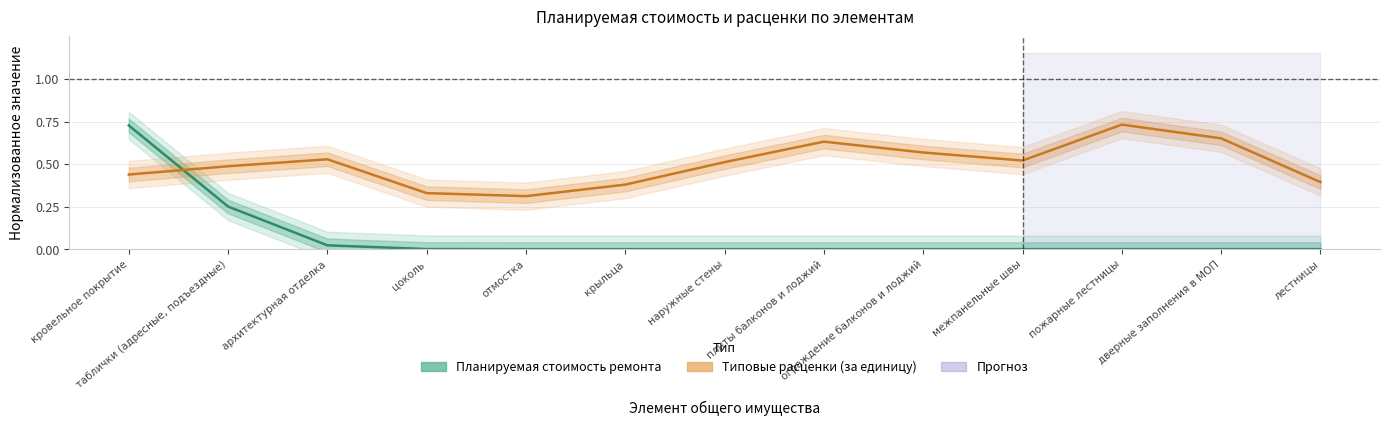

Does the chart have visible grid lines?

Yes